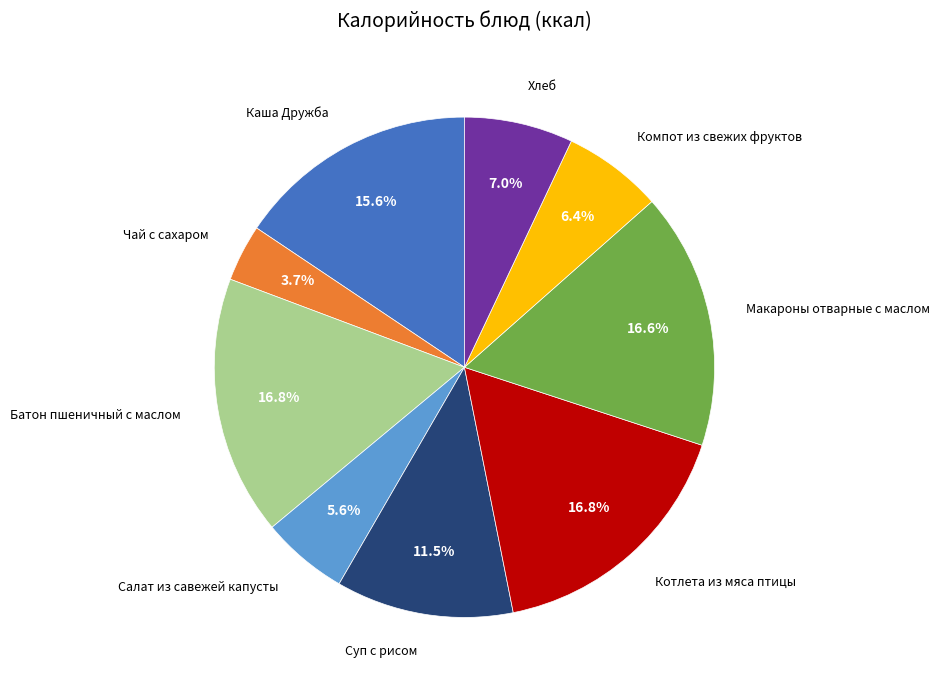

Does any single category account for the majority?

No